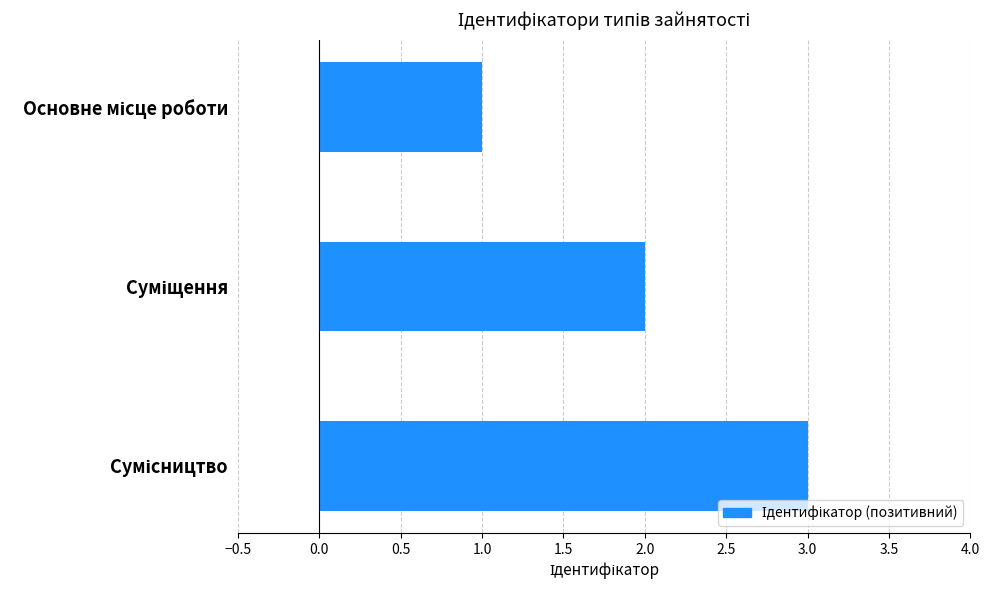

What is the average value?

2